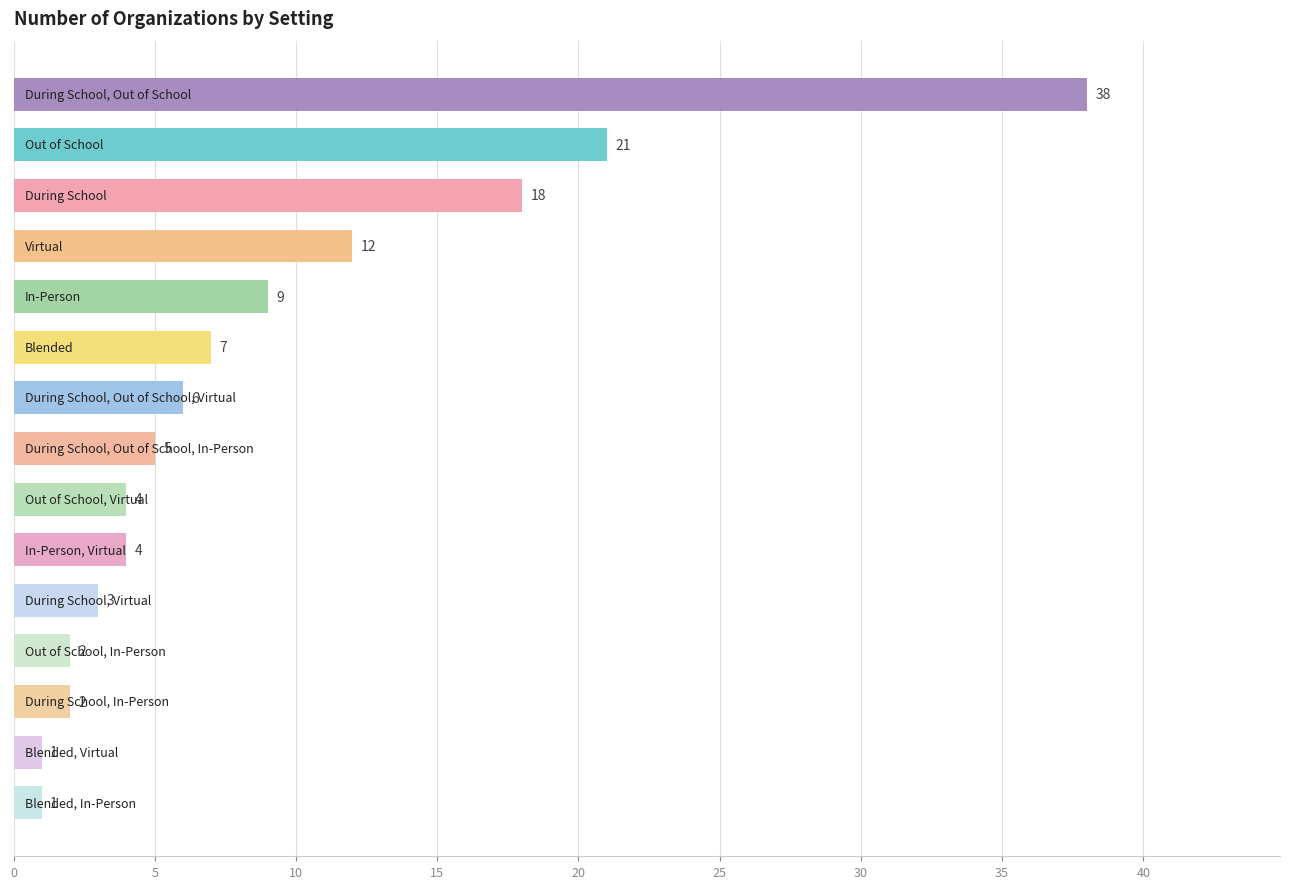

What is the value of the 4th bar from the top?

12